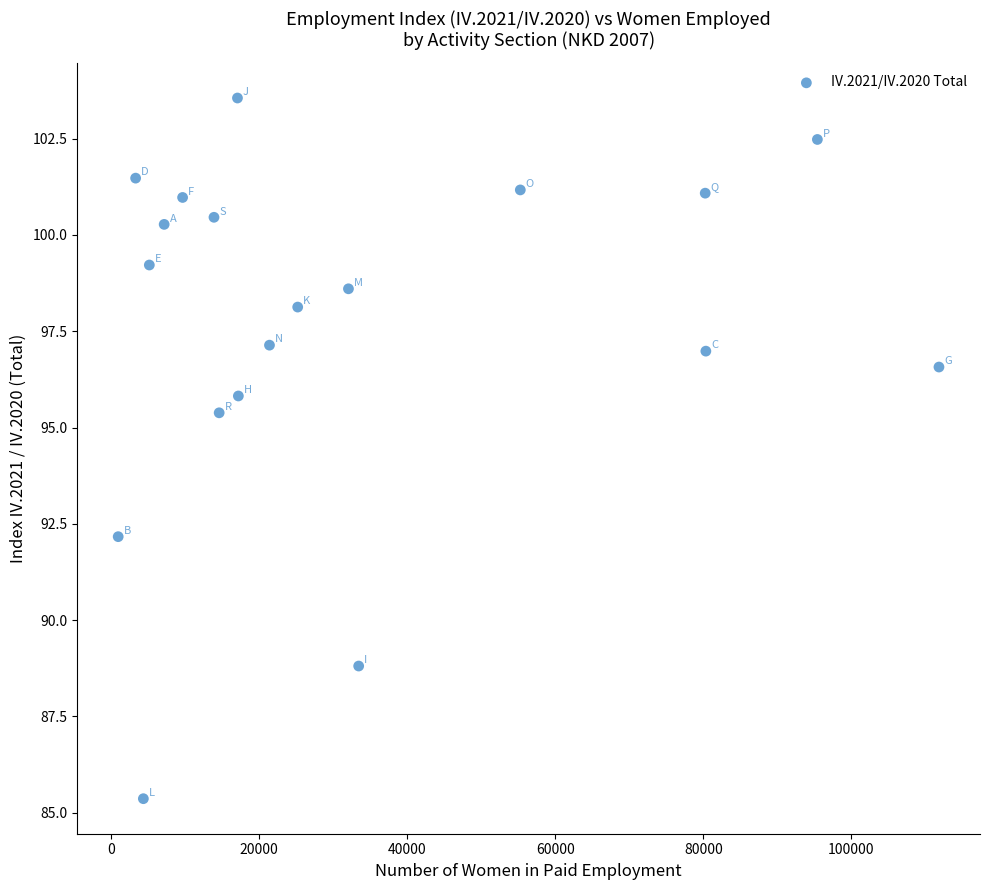

What Y value in the scatter plot is closest to 94?

95.4